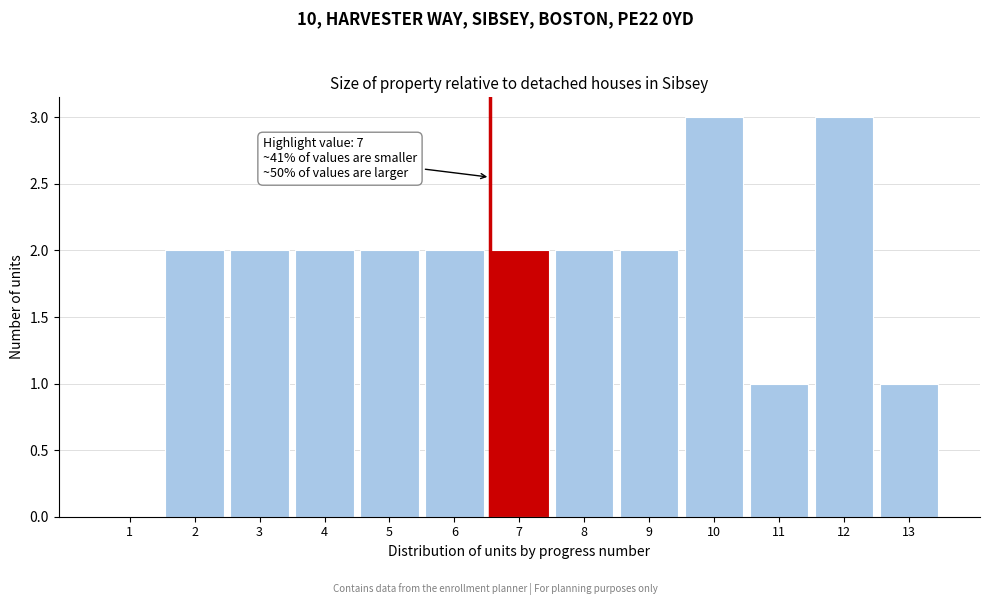

Reading left to right, list all the values displayed in this chart.

1=0	2=2	3=2	4=2	5=2	6=2	7=2	8=2	9=2	10=3	11=1	12=3	13=1